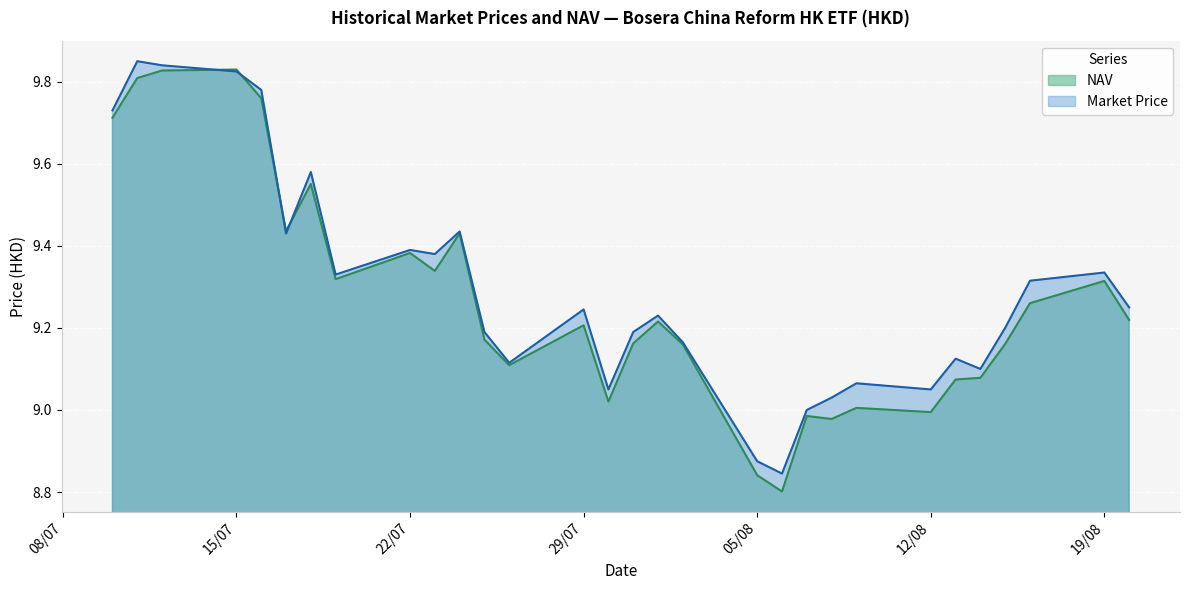

True or false: Market Price and NAV intersect in this chart.

True